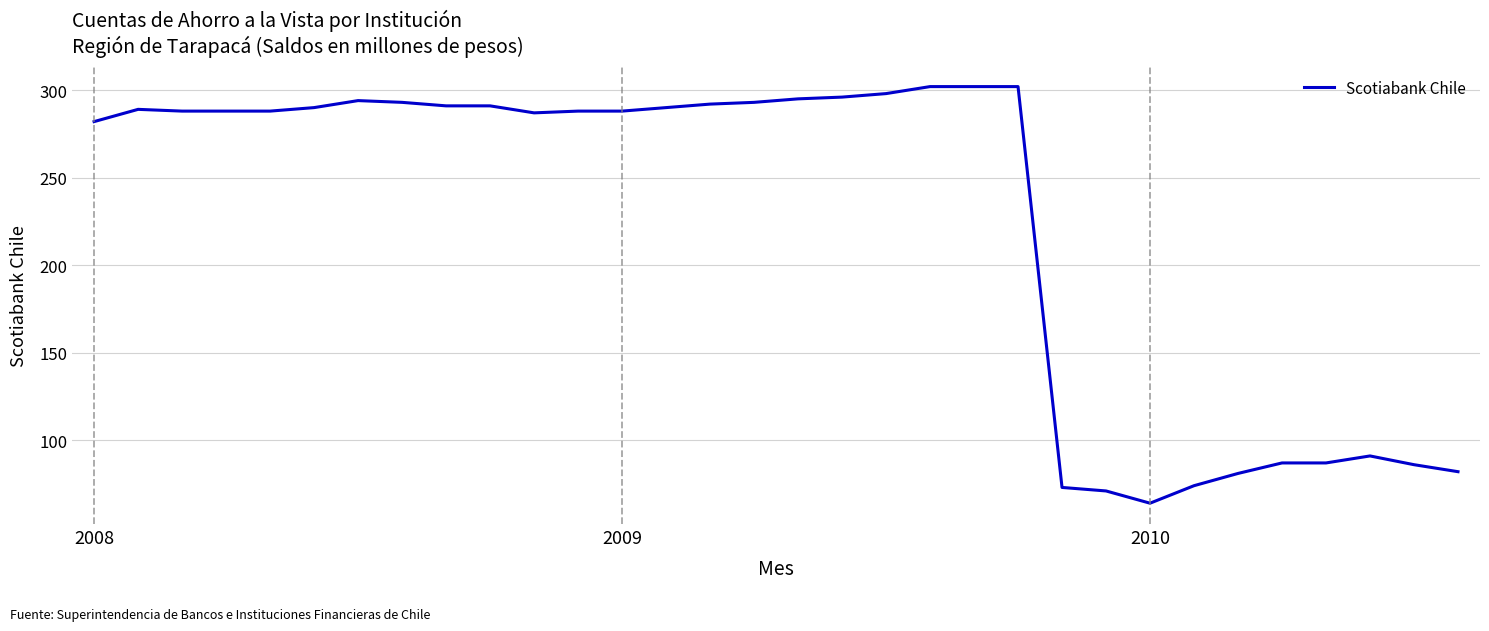

What is the greatest value displayed?

302